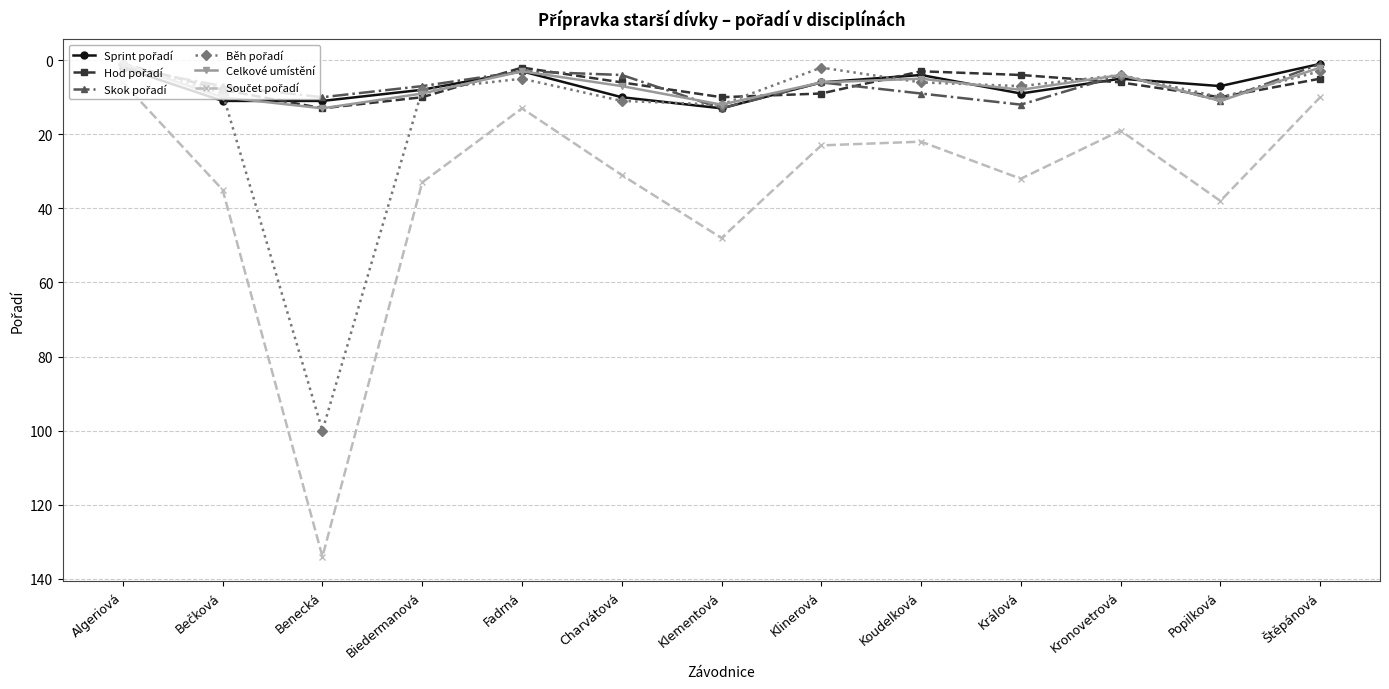

What is the label of the 4th point from the left?

Biedermanová